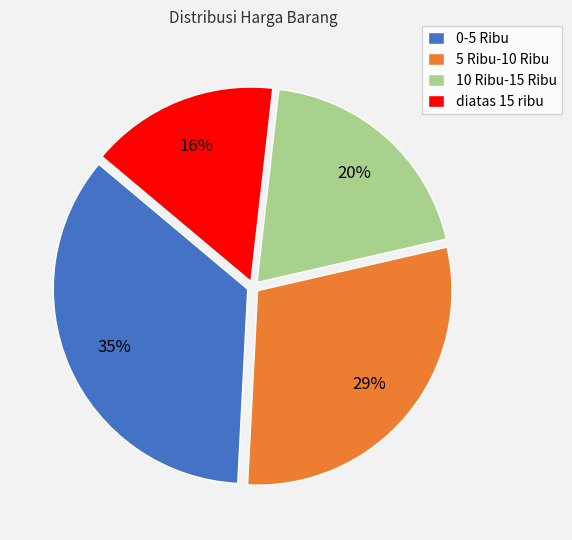

To the nearest percent, what is the combined percentage of 0-5 Ribu and diatas 15 ribu?

51%